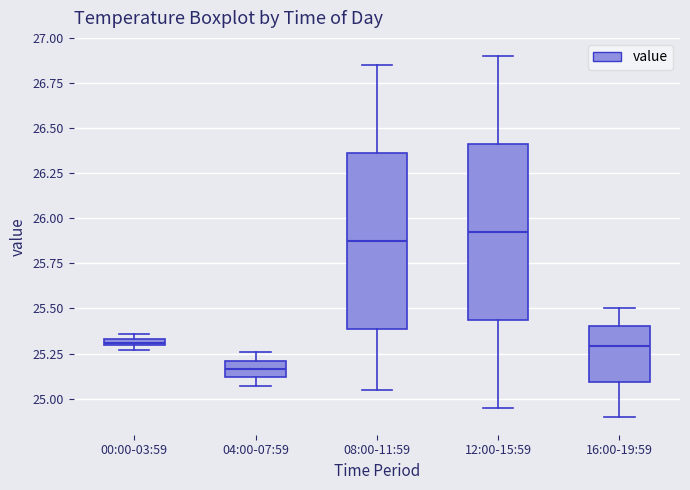

Which box has the lowest median line?

04:00-07:59